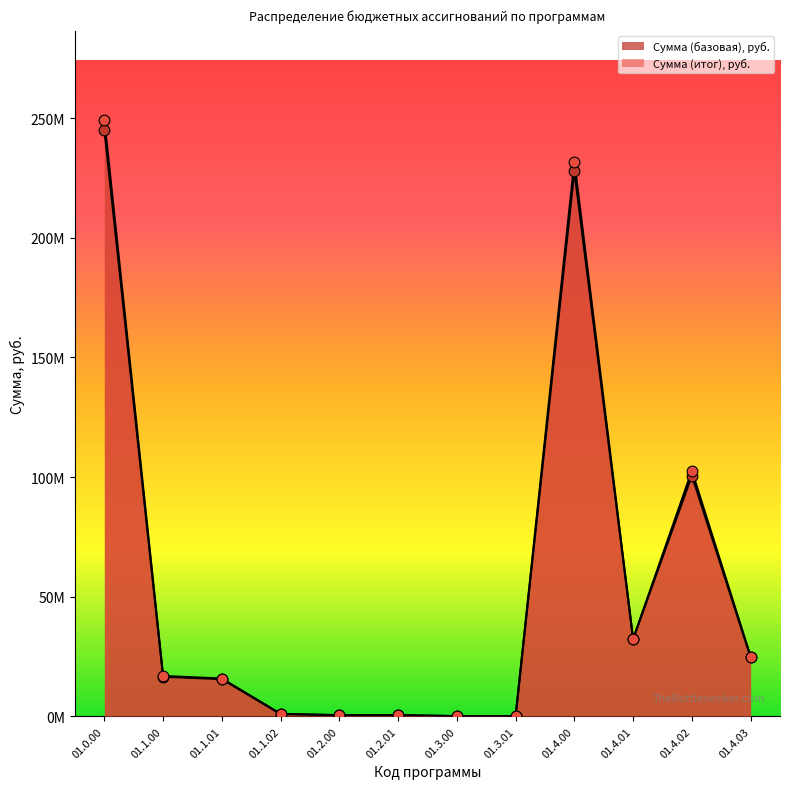

Which series contains the lowest Y value?

Сумма (итог), руб.